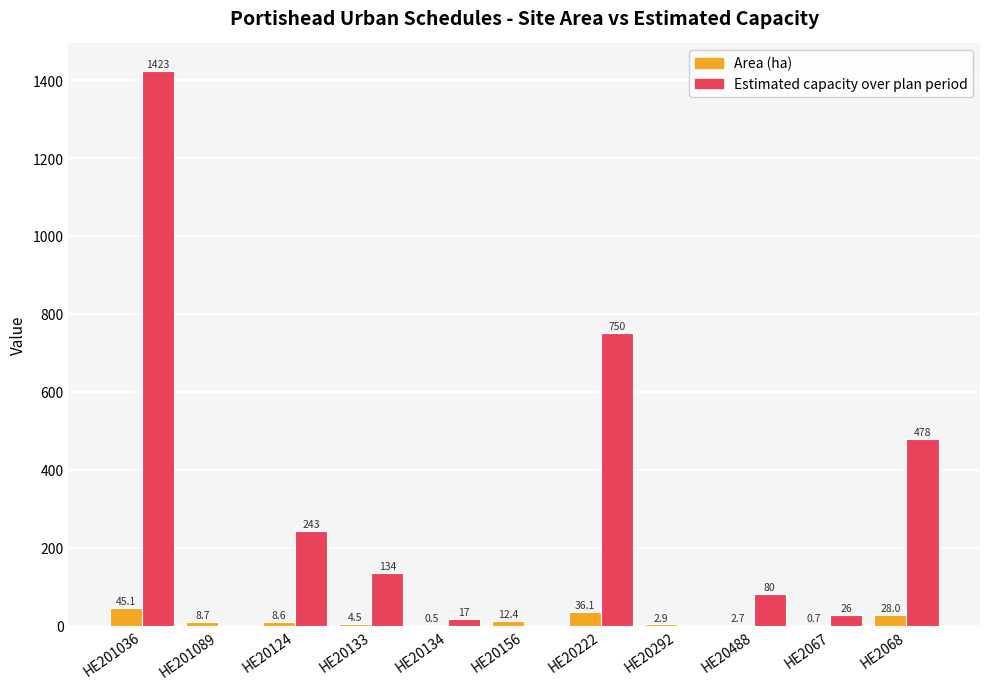

At which category does the chart reach its peak across all series?

HE201036